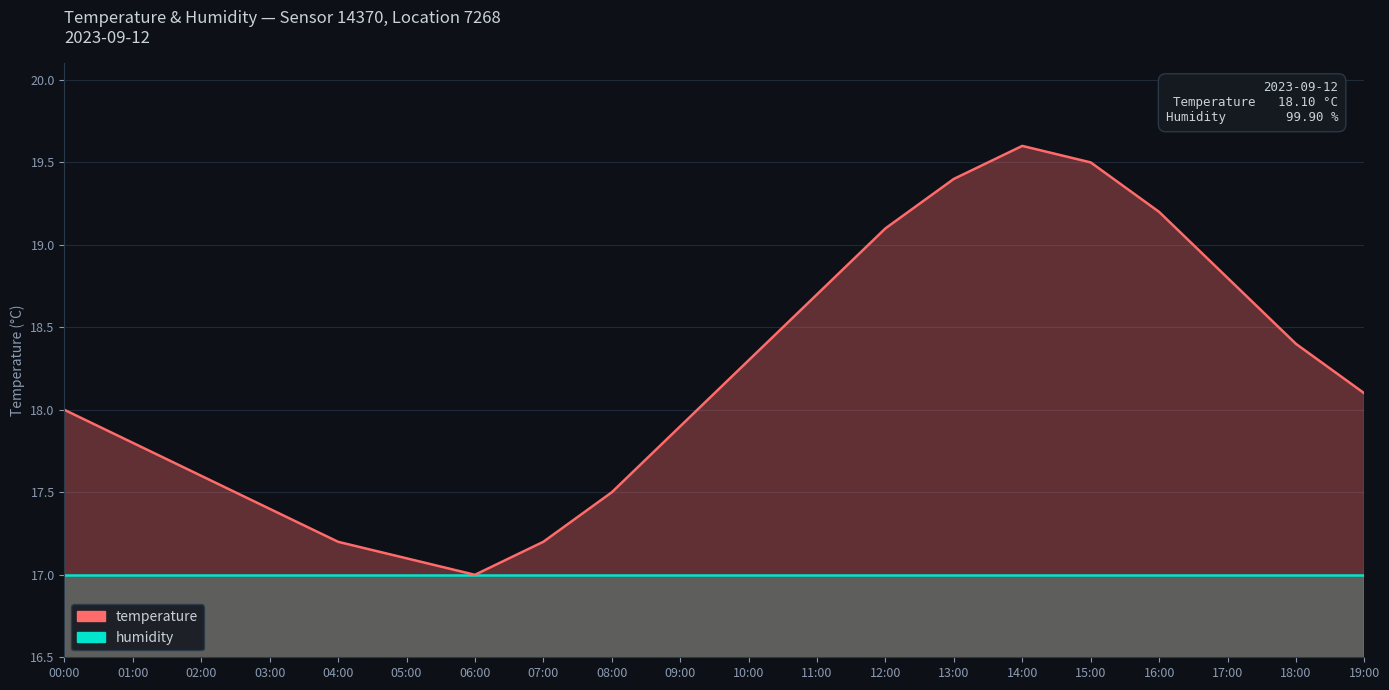

Reading right to left, list all the values displayed in this chart.

18.1	18.4	18.8	19.2	19.5	19.6	19.4	19.1	18.7	18.3	17.9	17.5	17.2	17.0	17.1	17.2	17.4	17.6	17.8	18.0